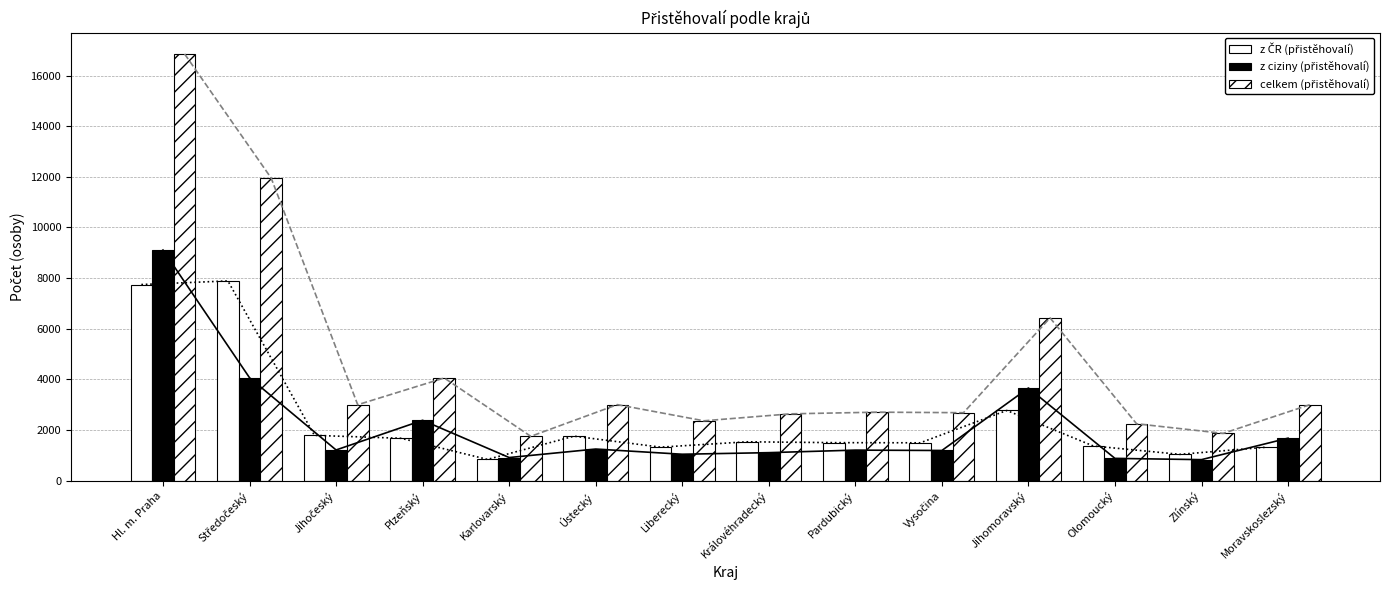

What is the total value across all series at Liberecký?

4724